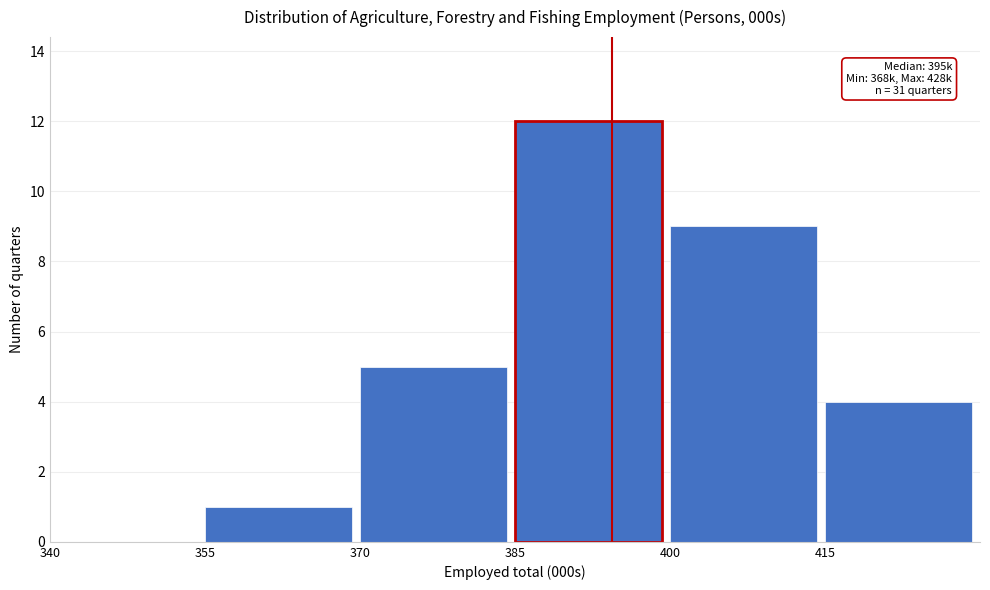

Which range on the x-axis has the tallest bar?

385 to 400